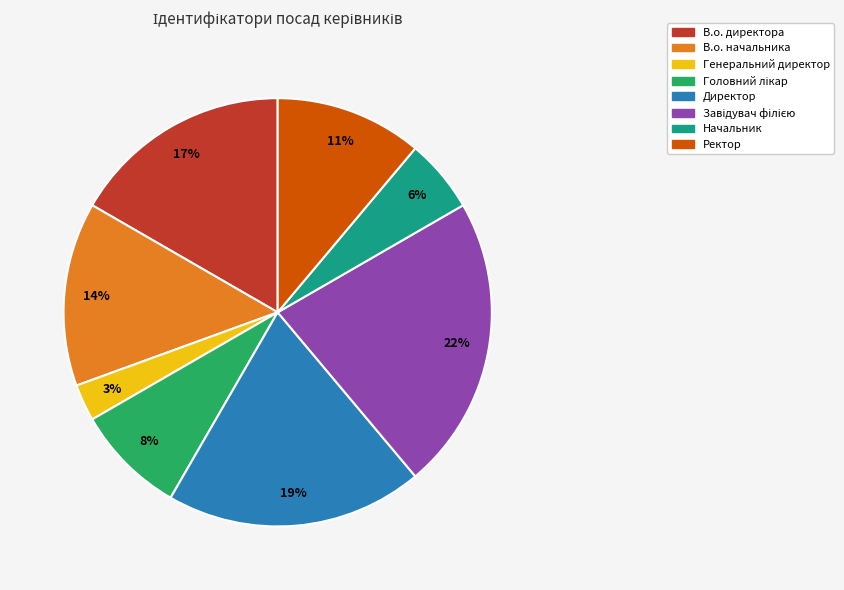

Which has a higher value, Ректор or Начальник?

Ректор